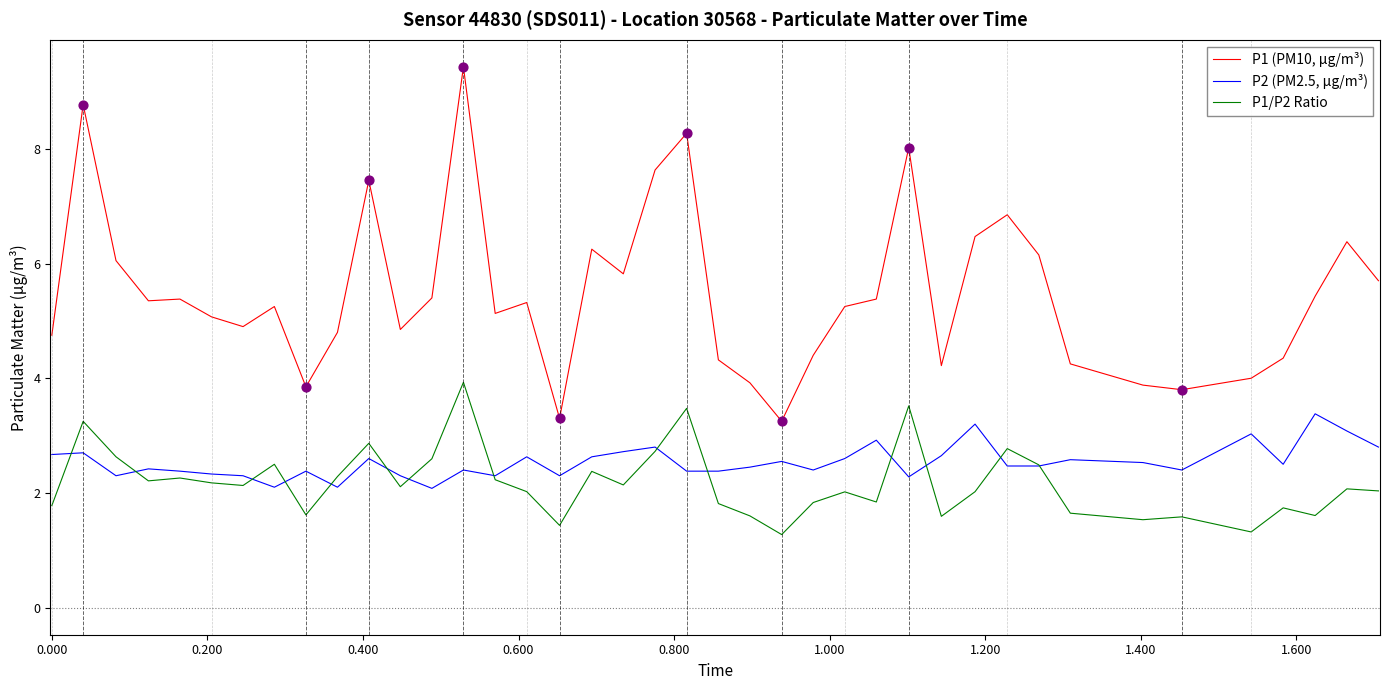

Which series has the largest range (max minus min)?

P1 (PM10, µg/m³)